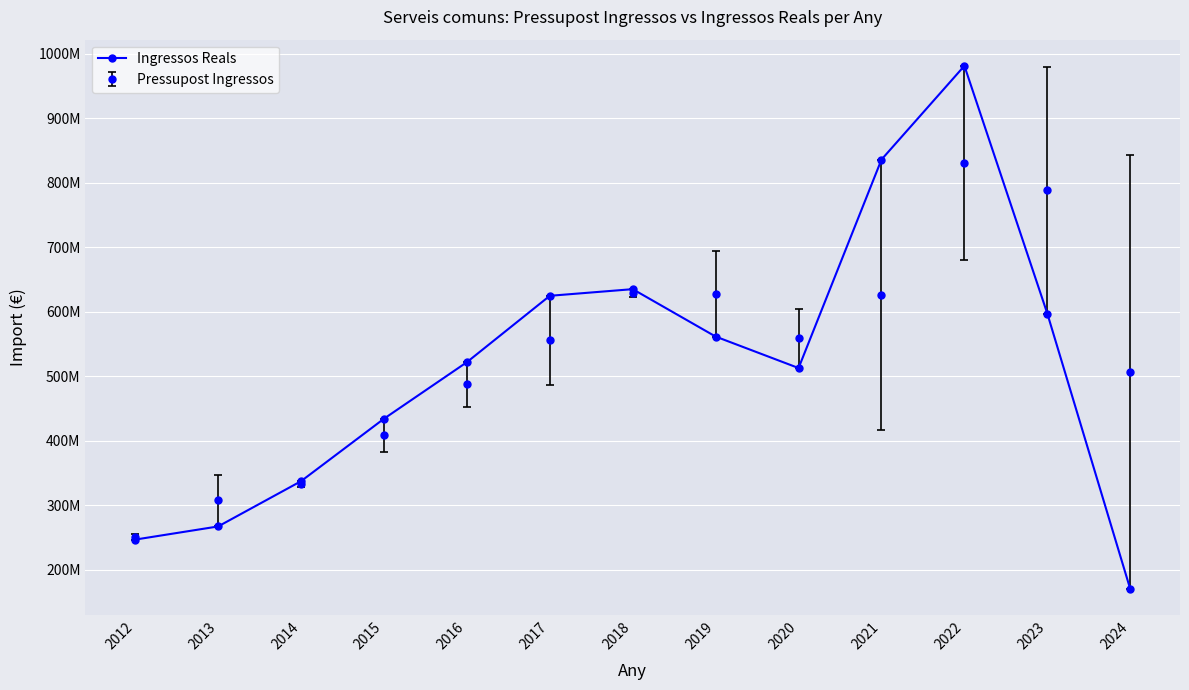

At which category does the chart reach its minimum across all series?

2024